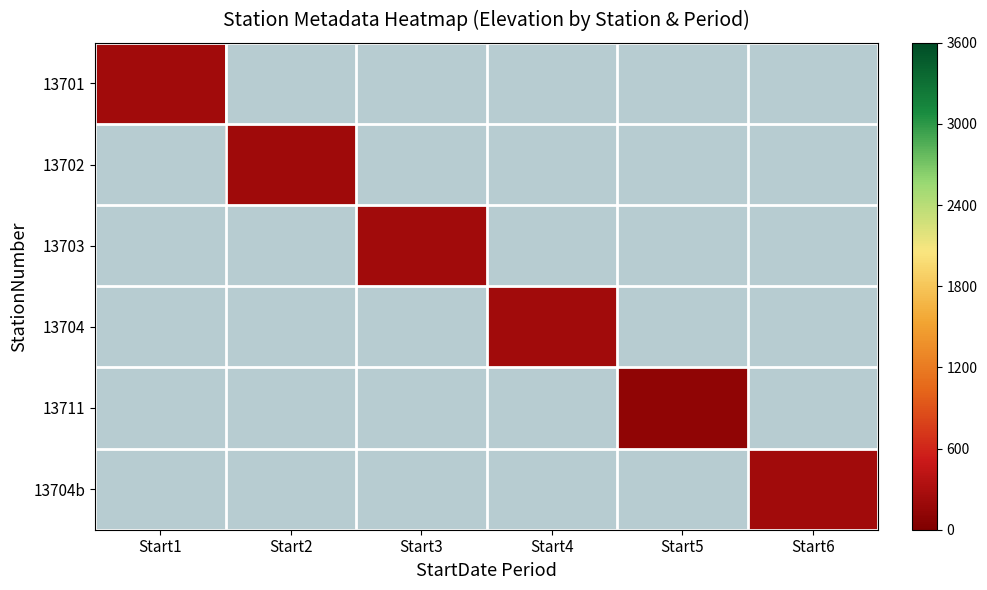

List the labels in order of 13701 value, largest first.

Start1, Start2, Start3, Start4, Start5, Start6